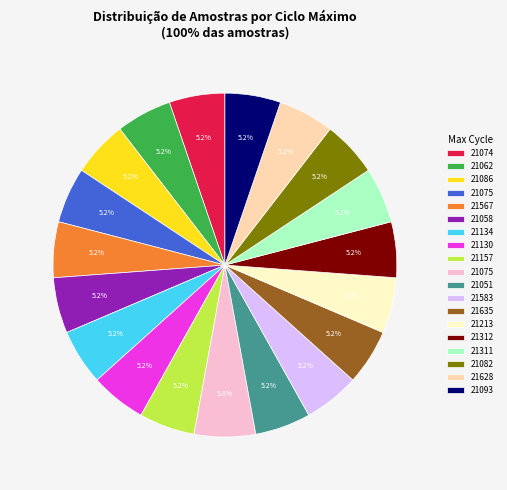

Is there a majority slice in this chart?

No